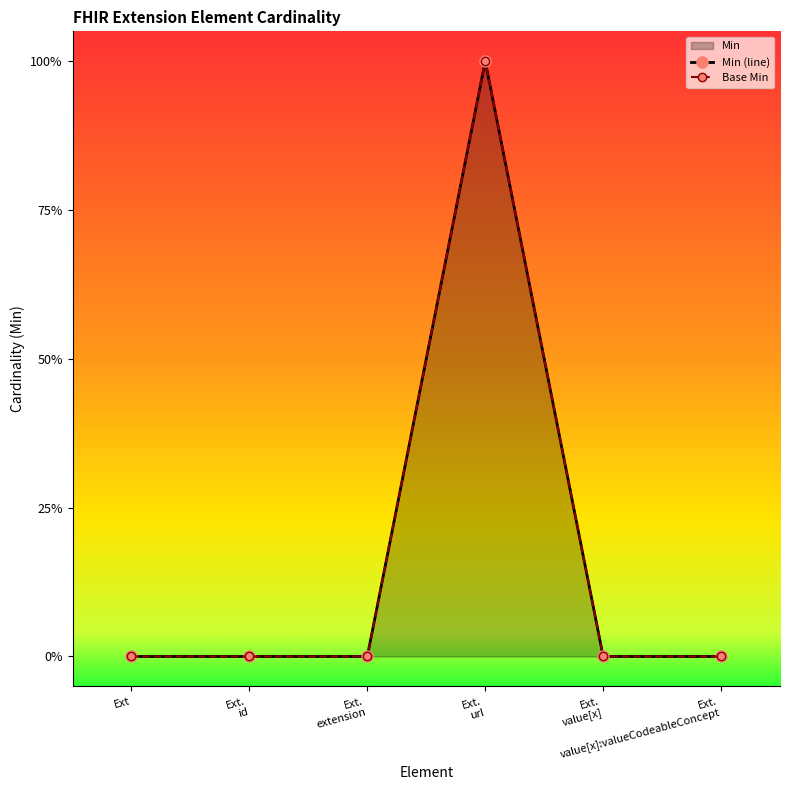

How many data points in Min (line) are above 0?

1